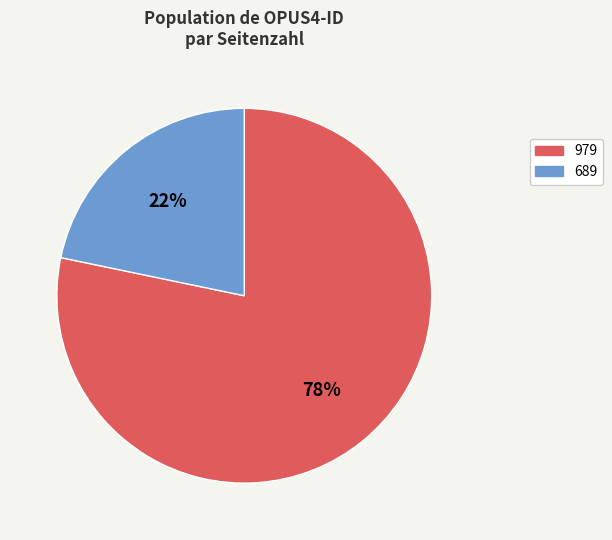

To the nearest percent, what is the combined percentage of 979 and 689?

100%